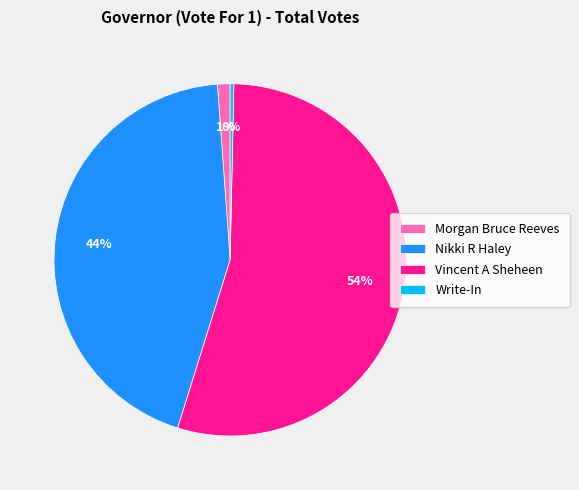

Which slice is the largest?

Vincent A Sheheen